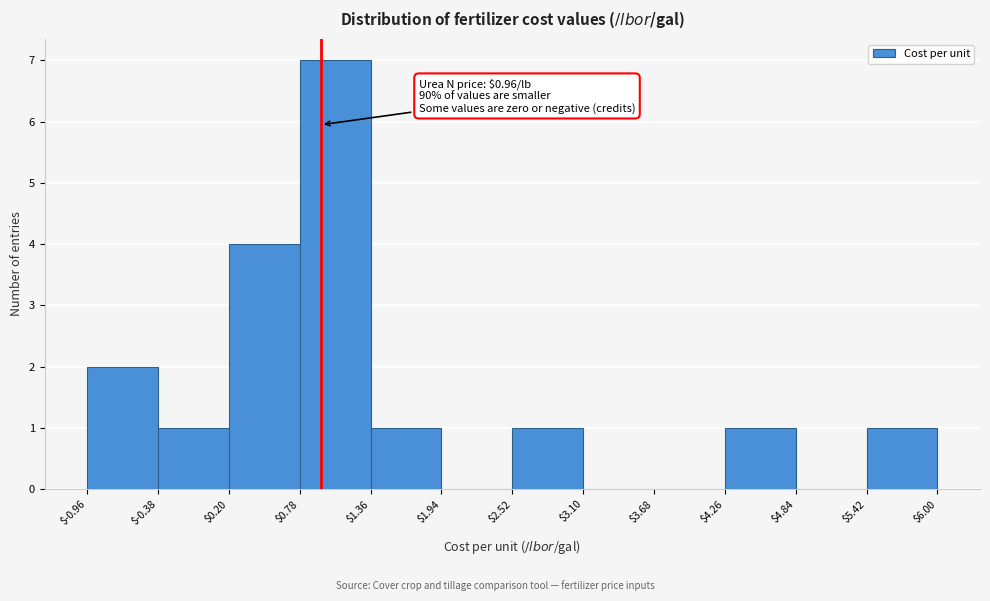

Which range on the x-axis has the tallest bar?

$0.78 to $1.36